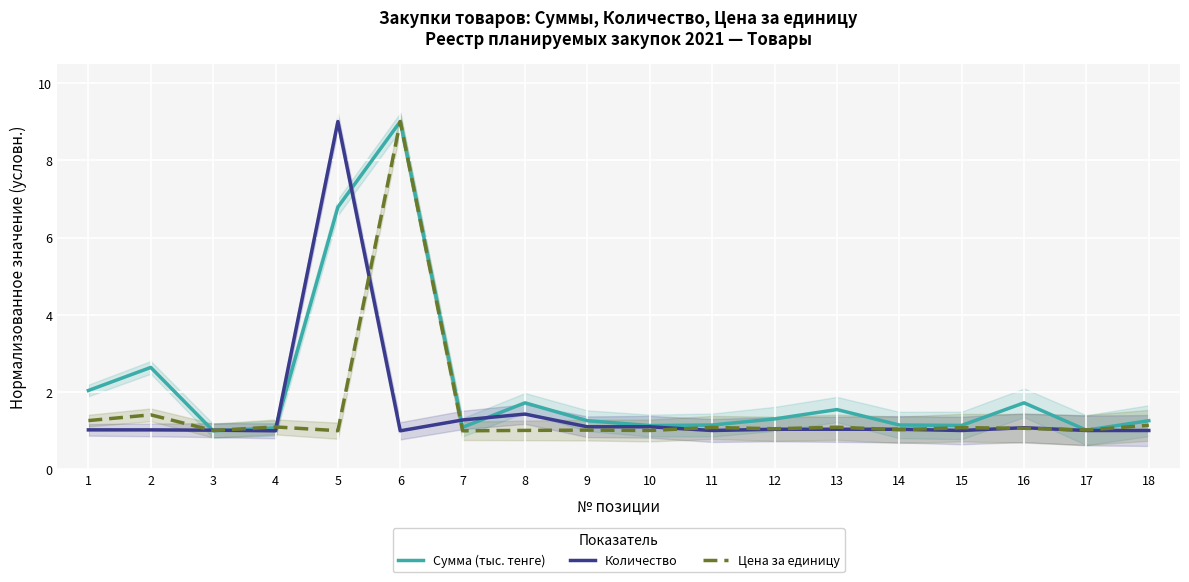

What is the smallest value displayed?

1.0